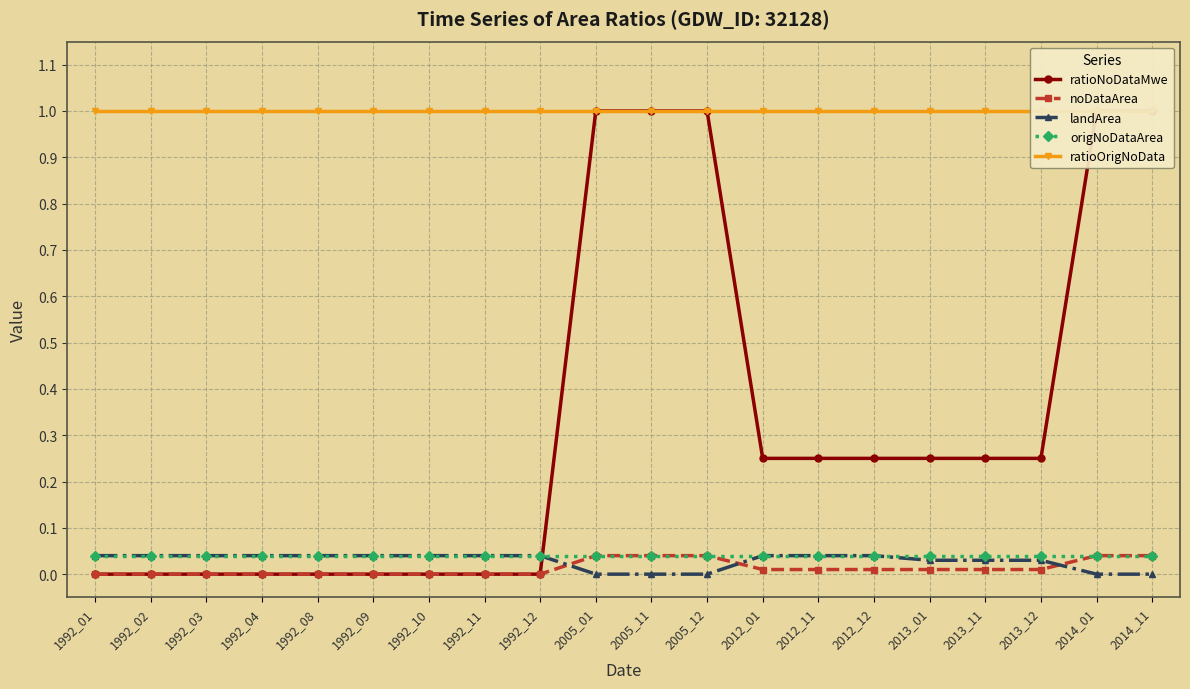

What is the difference between the maximum and minimum values in the ratioNoDataMwe series?

1.0